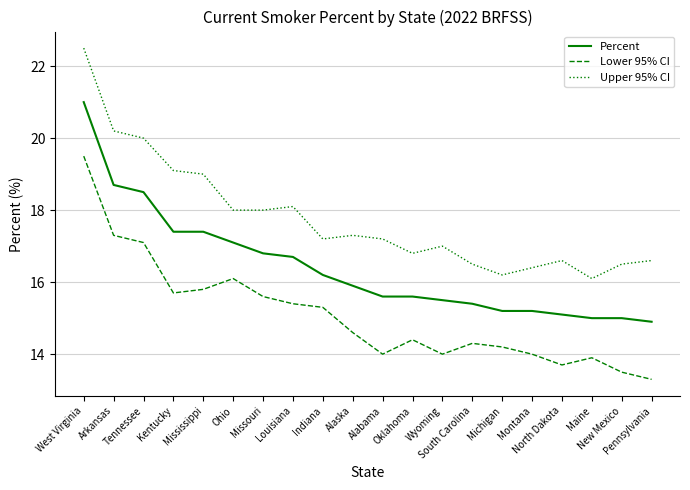

The value of Upper 95% CI at Oklahoma is 16.8. True or false?

True